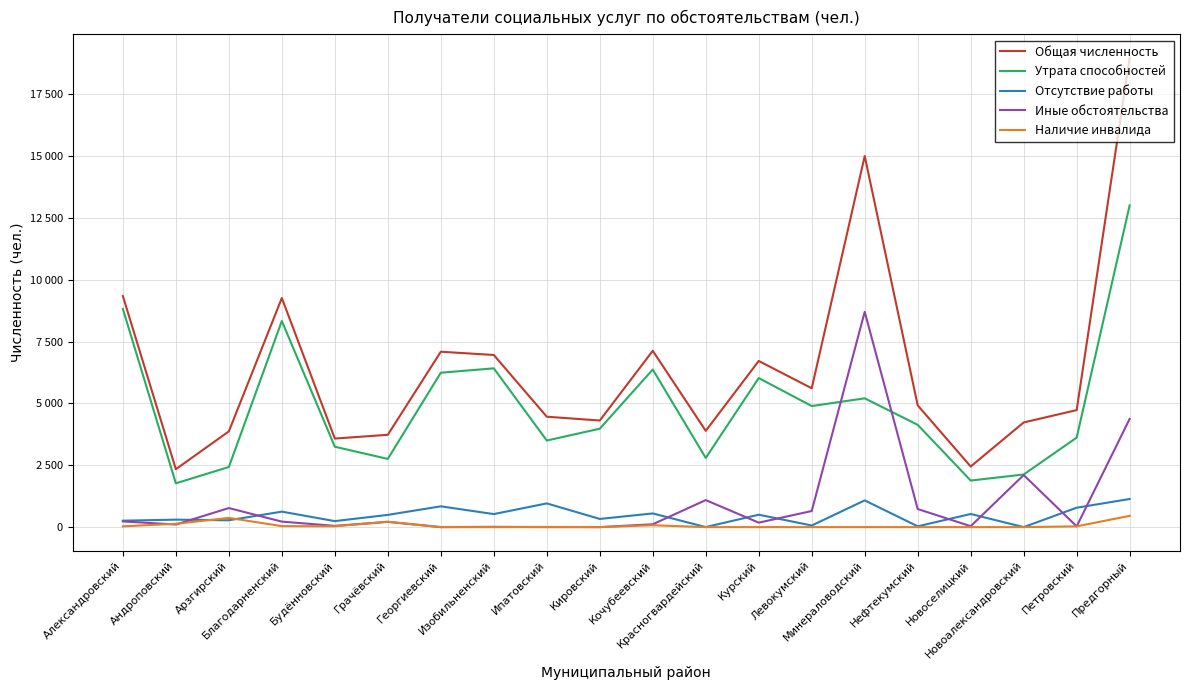

Is it true that Отсутствие работы equals 53 at Нефтекумский?

False